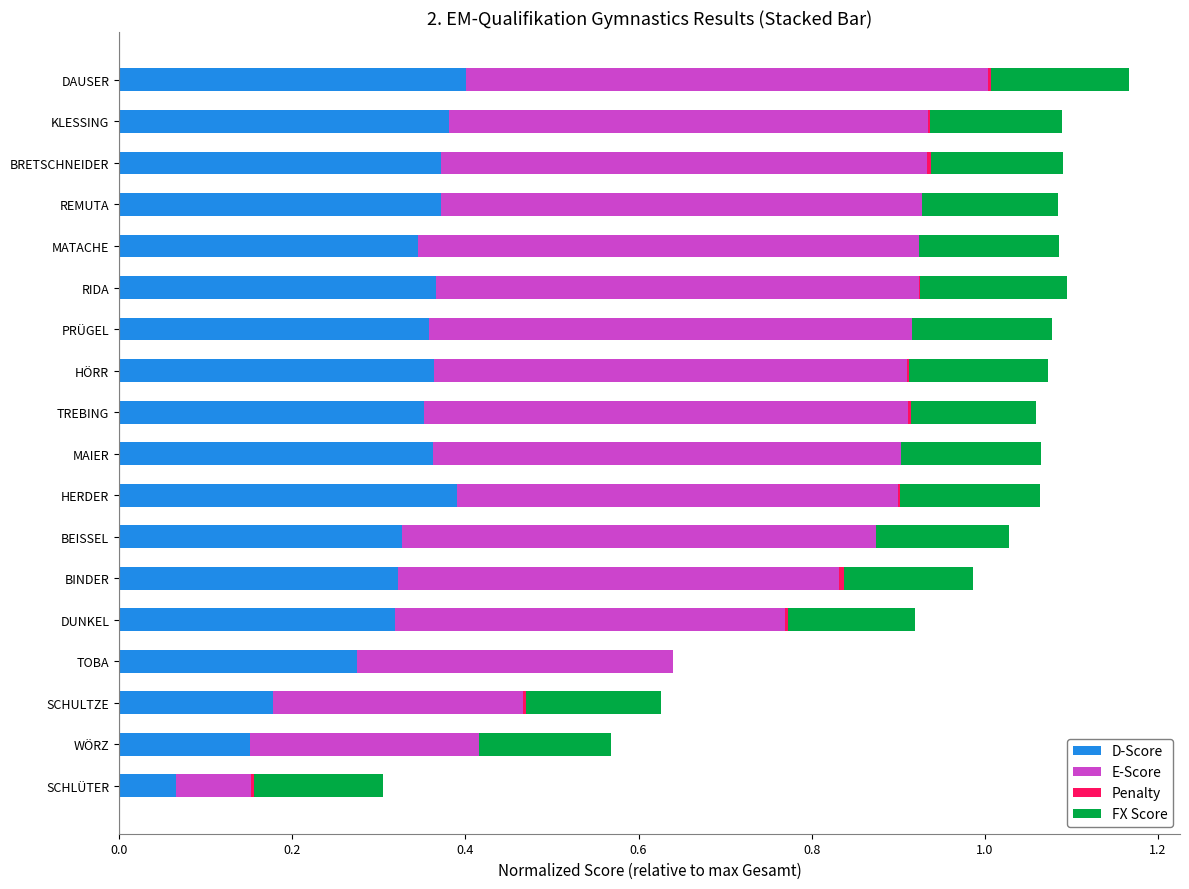

Are the bars horizontal?

Yes